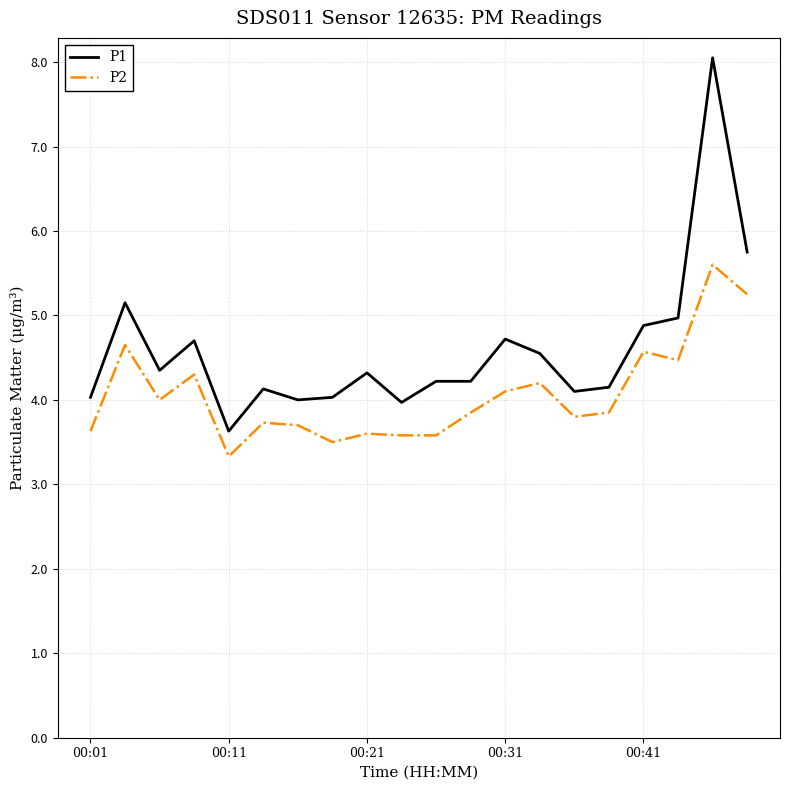

True or false: P1 and P2 cross at least once.

False